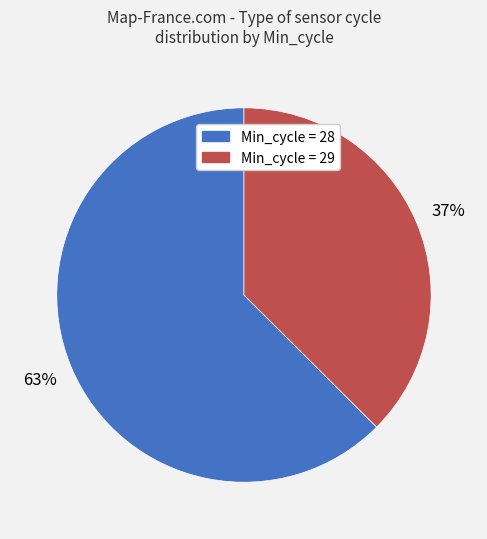

Which category has the smallest portion of the pie?

Min_cycle = 29